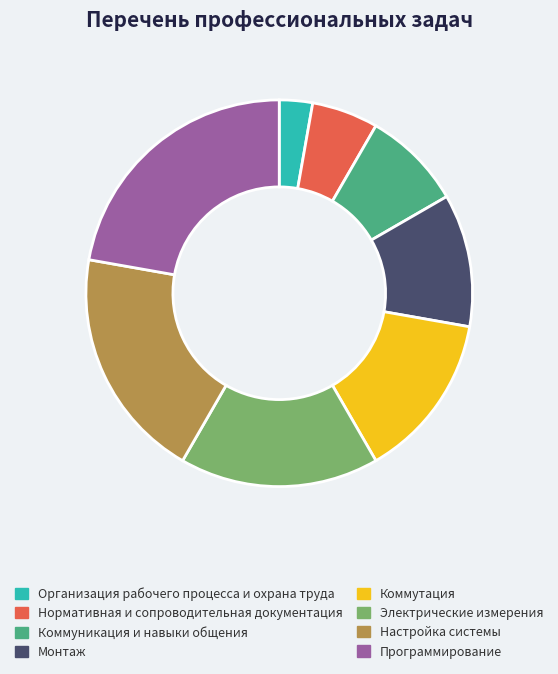

True or false: Нормативная и сопроводительная документация accounts for 6% of the total.

True